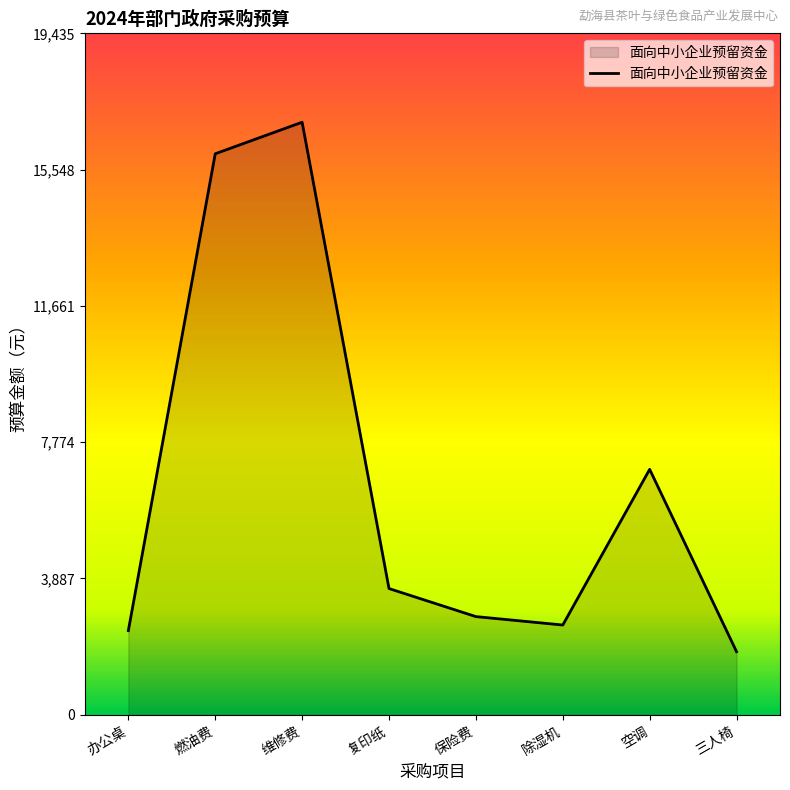

Which category has the highest value across all series?

维修费